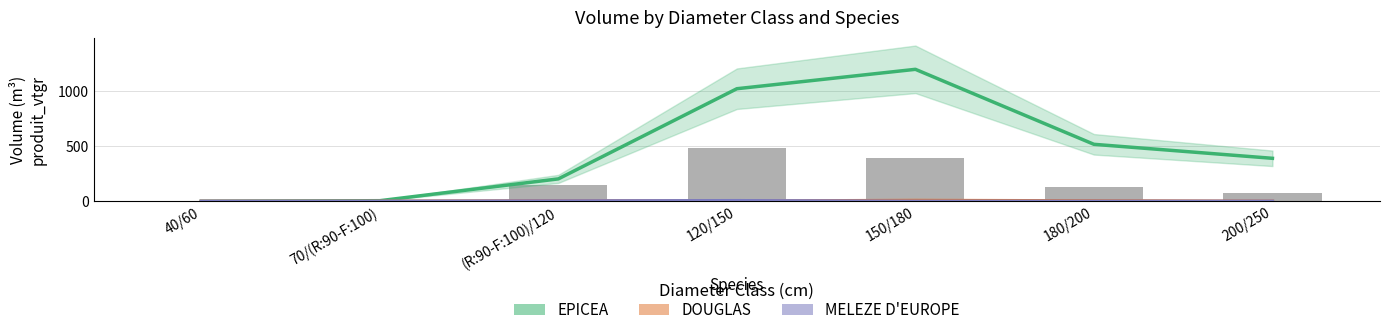

What is the difference between the maximum and minimum values in the EPICEA series?

1200.6